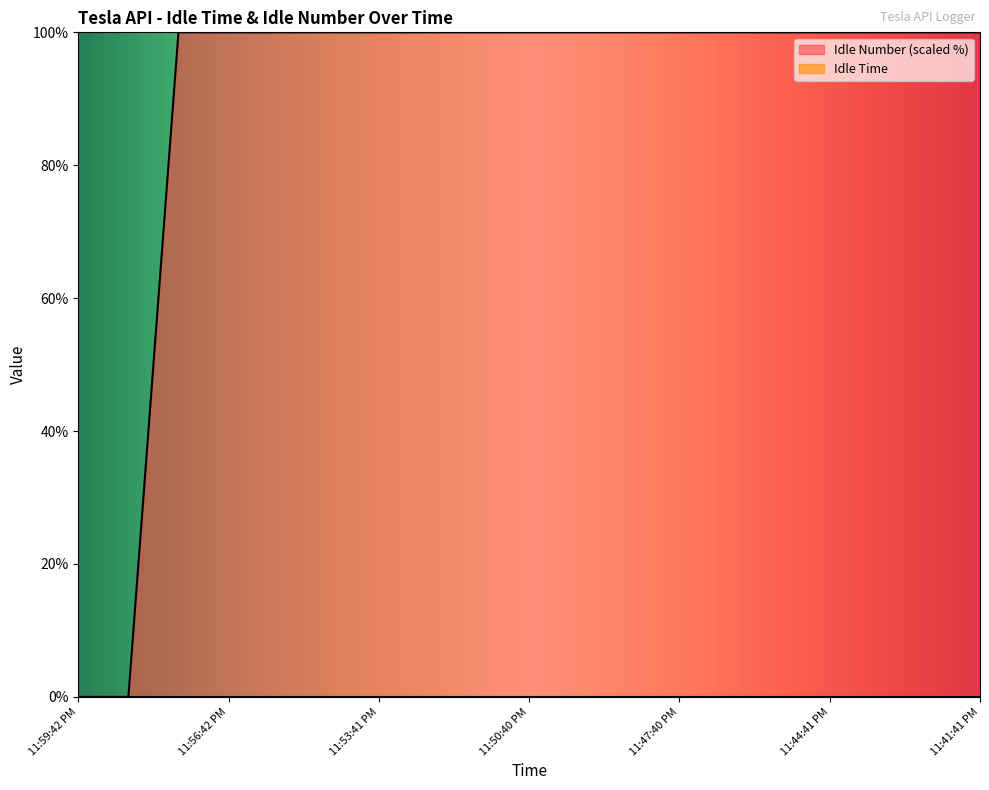

Reading left to right, list all the values displayed in this chart.

11:59:42 PM=0	11:58:42 PM=0	11:57:41 PM=100	11:56:42 PM=100	11:55:40 PM=100	11:54:41 PM=100	11:53:41 PM=100	11:52:42 PM=100	11:51:40 PM=100	11:50:40 PM=100	11:49:41 PM=100	11:48:40 PM=100	11:47:40 PM=100	11:46:40 PM=100	11:45:41 PM=100	11:44:41 PM=100	11:43:41 PM=100	11:42:40 PM=100	11:41:41 PM=100